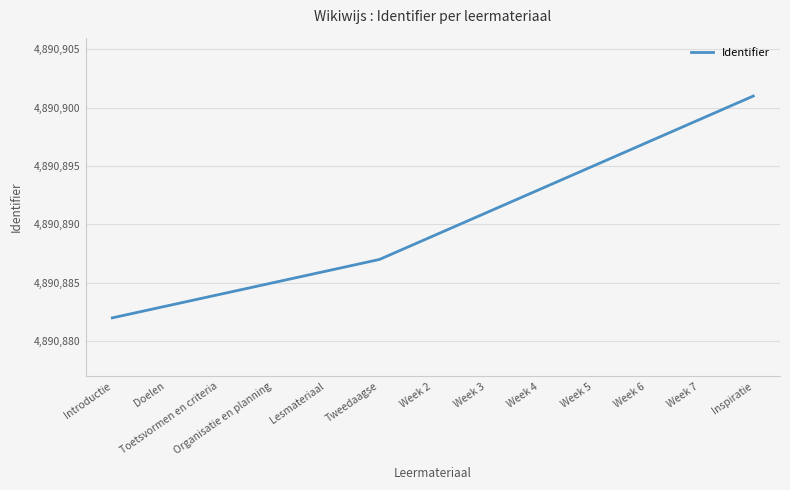

What position from the left is Tweedaagse?

6